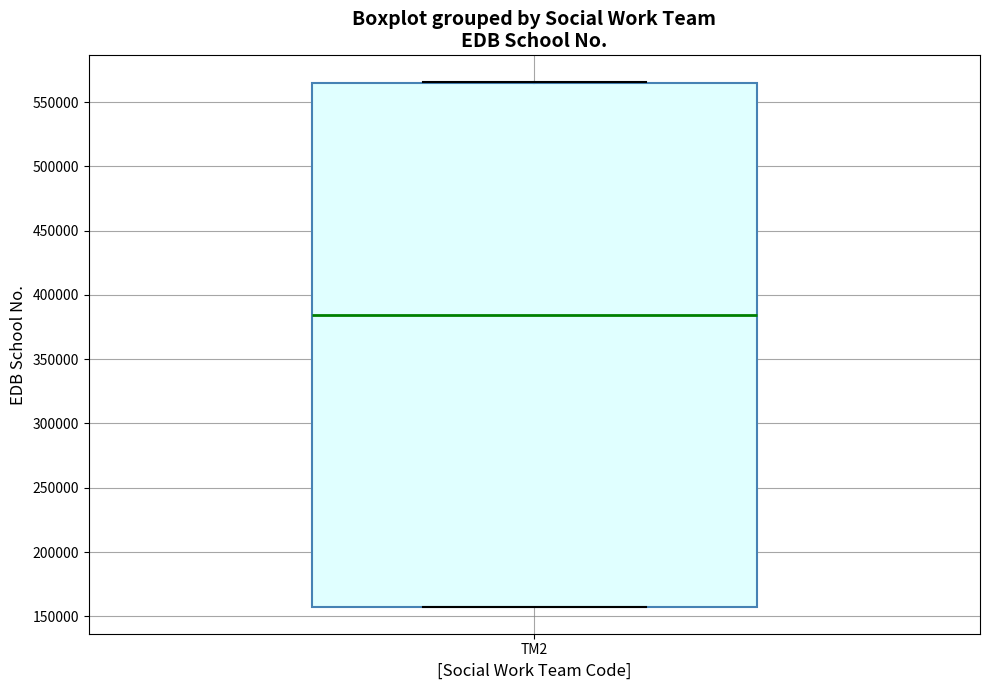

Read this box plot against the y-axis: the position of the median line, the range covered by the box, and the ends of both whiskers. The values are not printed on the chart, so give them approximately, as read against the axis.

median 385000, box 155000 to 565000, whiskers 155000 to 565000